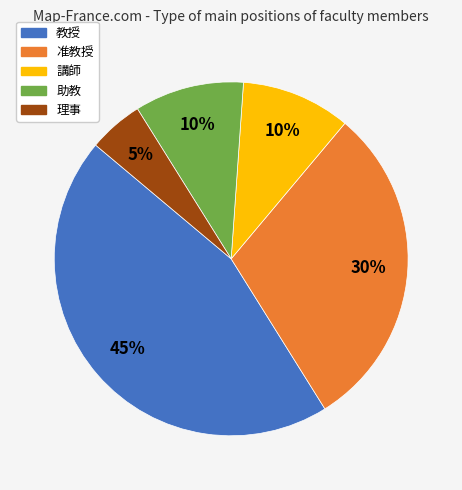

Which category has the smallest portion of the pie?

理事